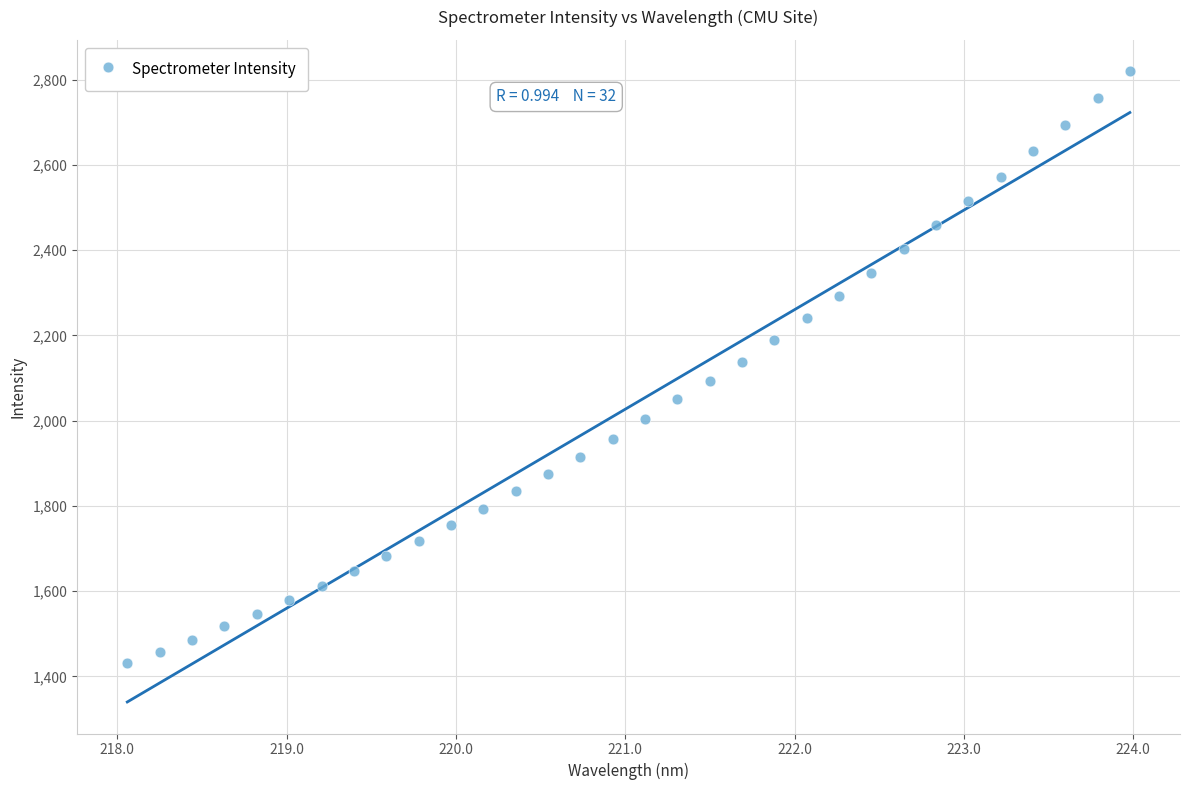

What is the range of Y values (max minus min)?

1389.1